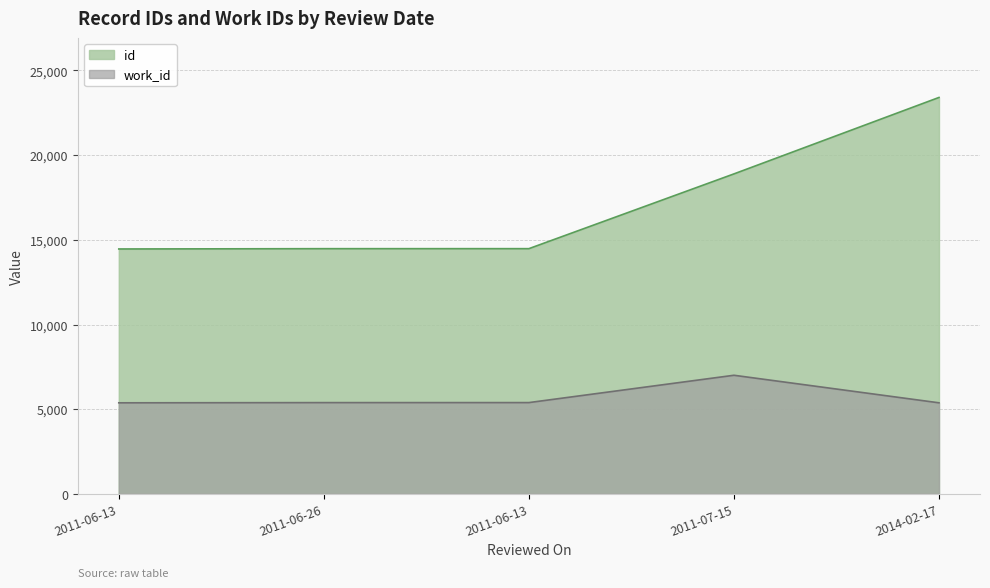

Reading left to right, transcribe all the data shown in this chart.

id: 2011-06-13=14460	2011-06-26=14478	2011-06-13=14479	2011-07-15=18892	2014-02-17=23405
work_id: 2011-06-13=5379	2011-06-26=5391	2011-06-13=5392	2011-07-15=7005	2014-02-17=5379